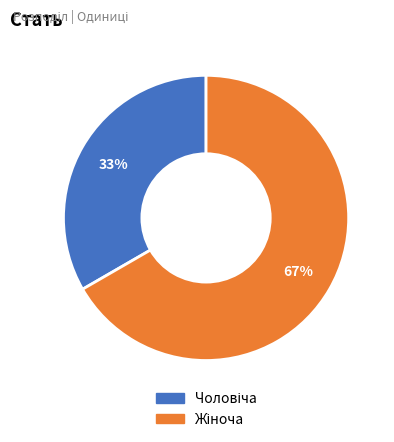

Is there any slice that represents more than half of the pie?

Yes